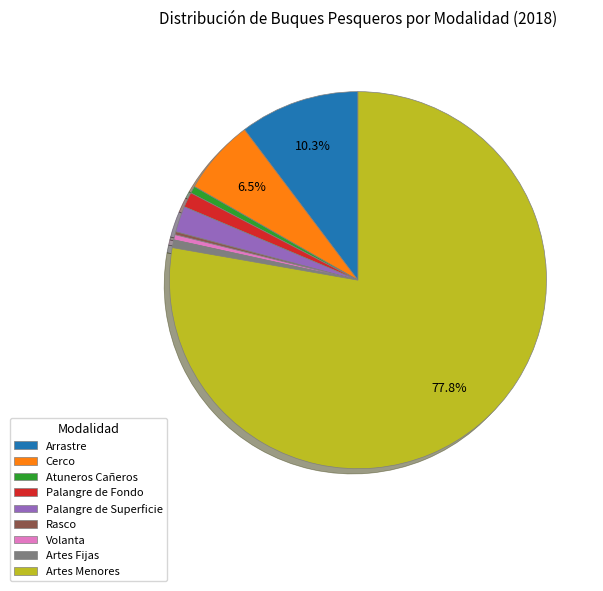

Which slice is the largest?

Artes Menores